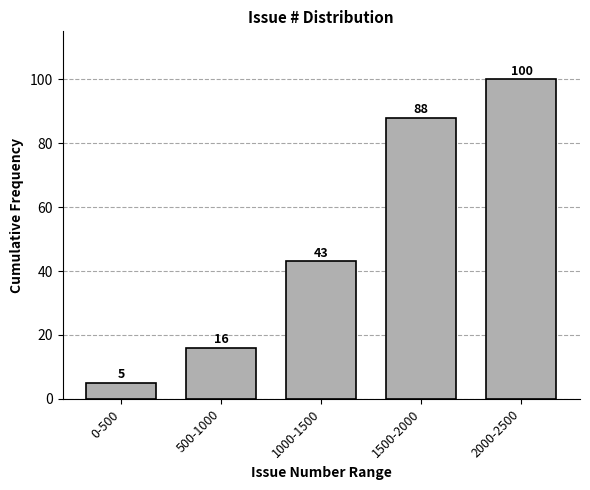

Reading right to left, list all the values displayed in this chart.

100	88	43	16	5